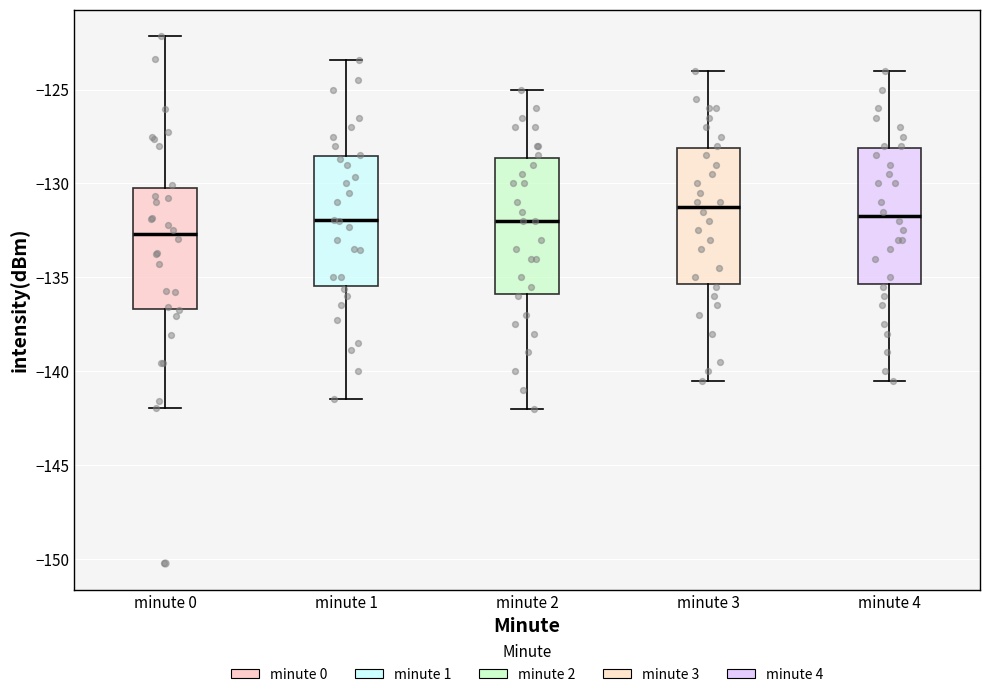

Where does the upper whisker of the box for minute 4 end on the y-axis? The values are not printed on the chart, so give them approximately, as read against the axis.

-124.0